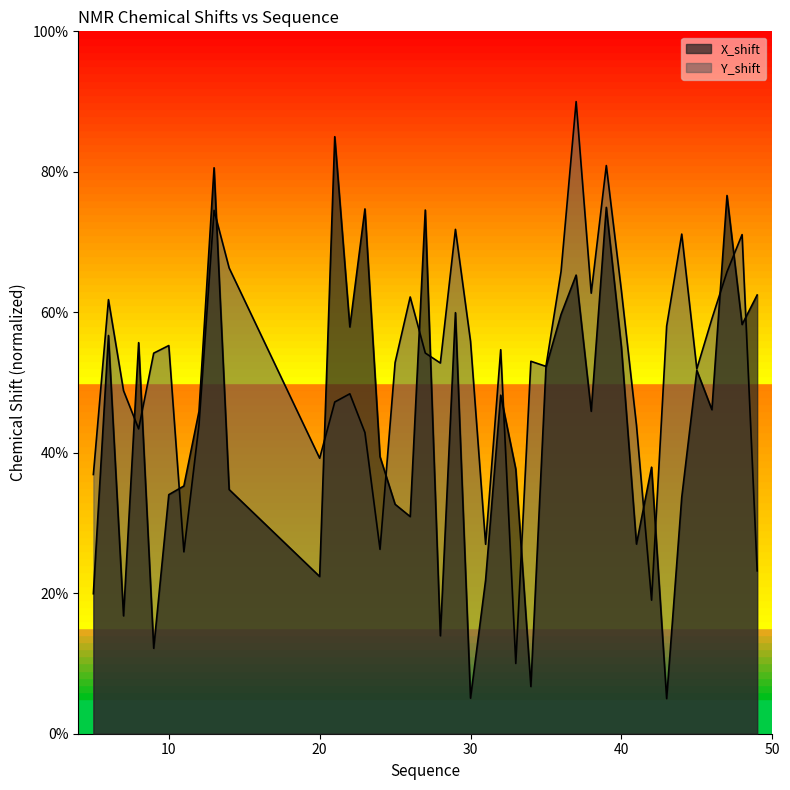

How many lines are shown in the chart?

2